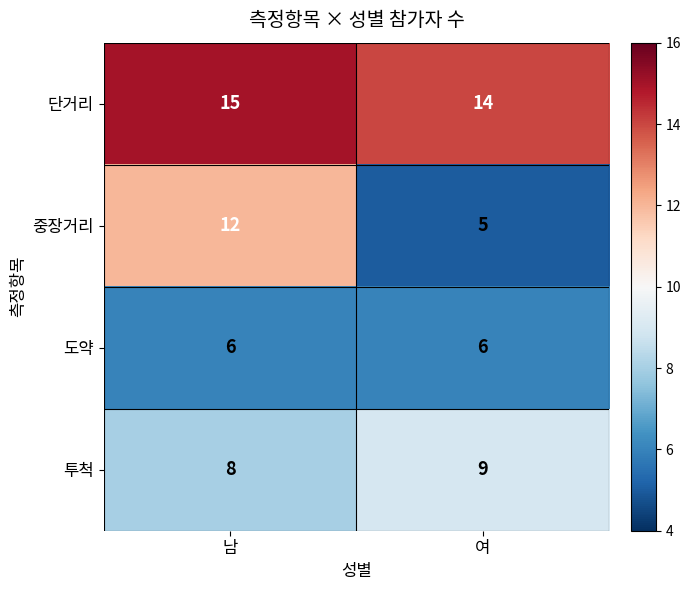

What is the difference between the maximum and minimum values in the 중장거리 series?

7